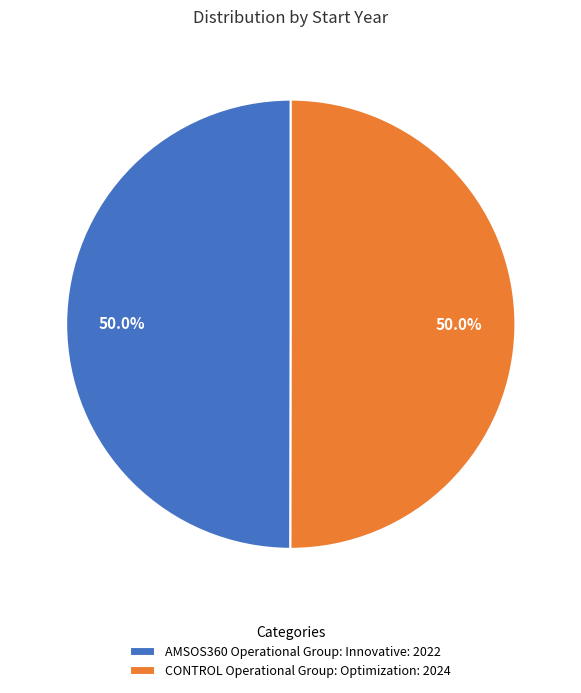

What portion of the pie excludes CONTROL Operational Group: Optimization?

50.0%